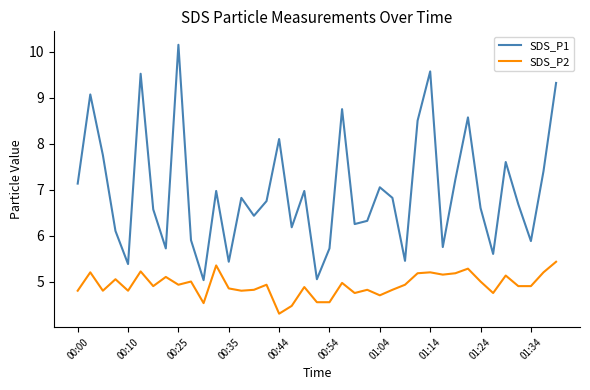

What is the difference between the maximum and minimum values in the SDS_P1 series?

5.1